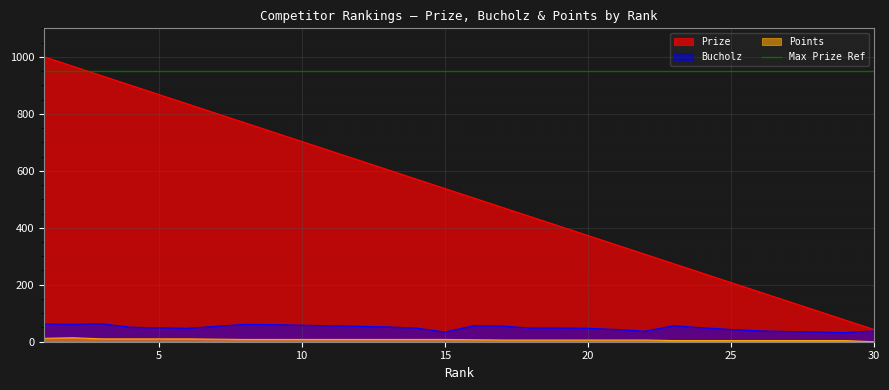

What is the spread (max minus min) of values at 4?

891